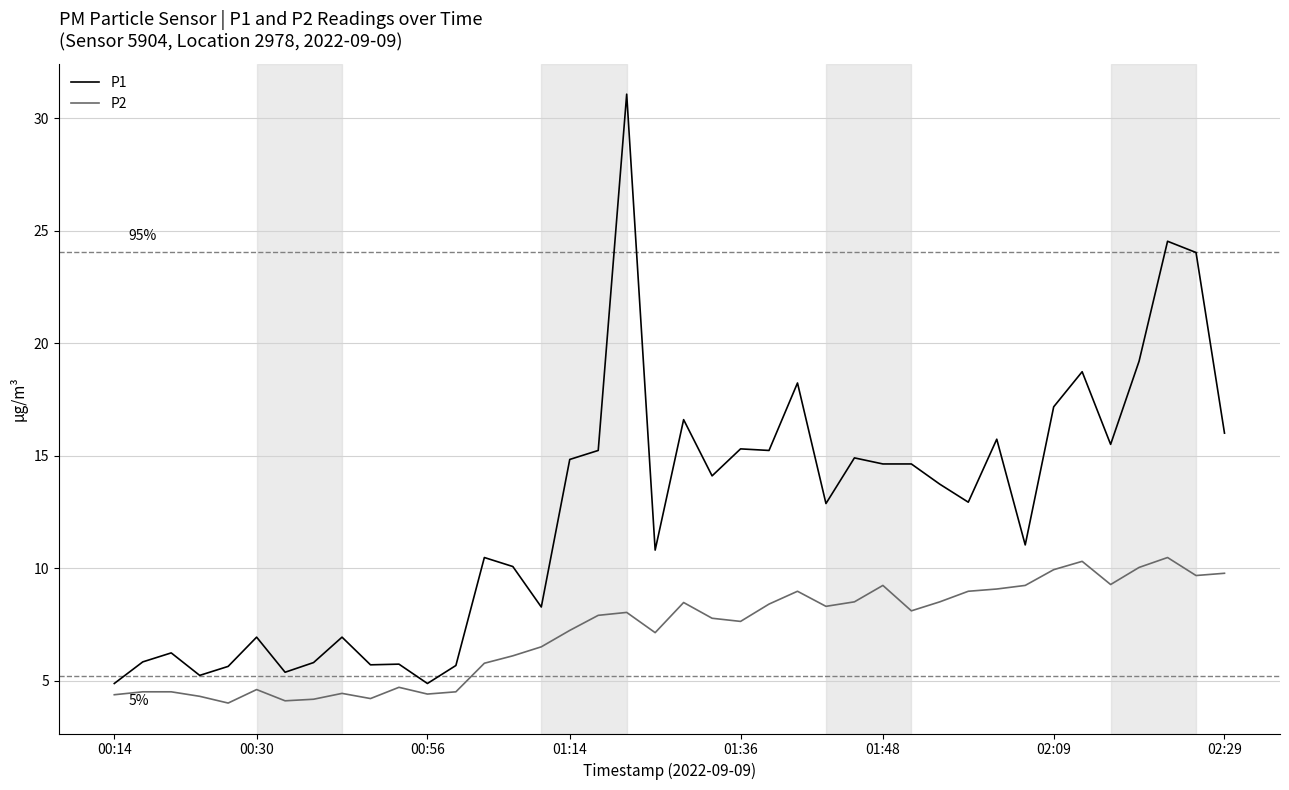

What are all the series names shown in the legend?

P1, P2